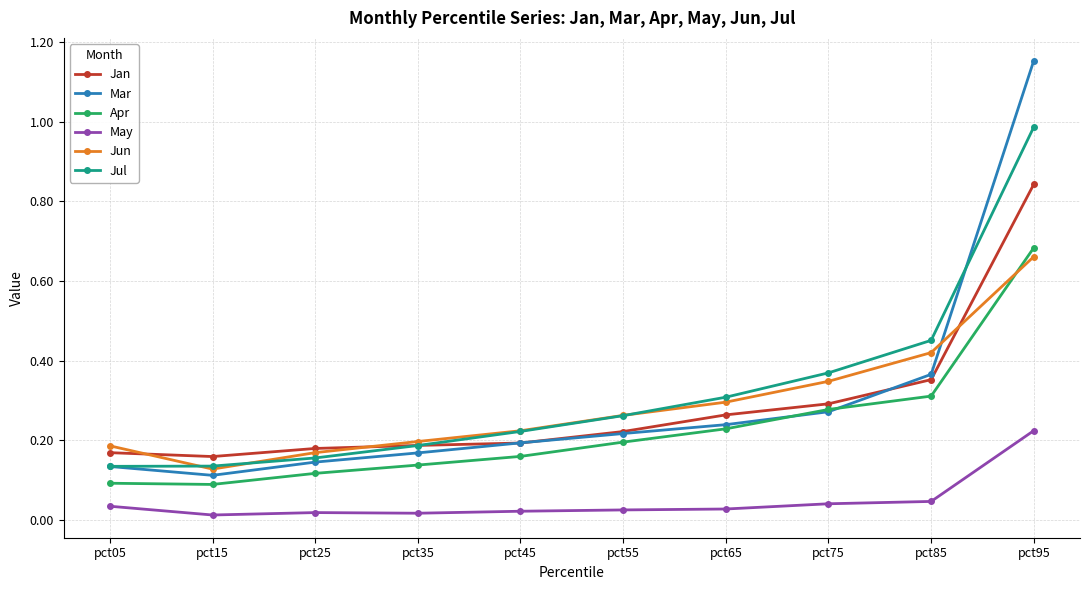

Where do Apr and Jun first cross each other?

pct85 and pct95